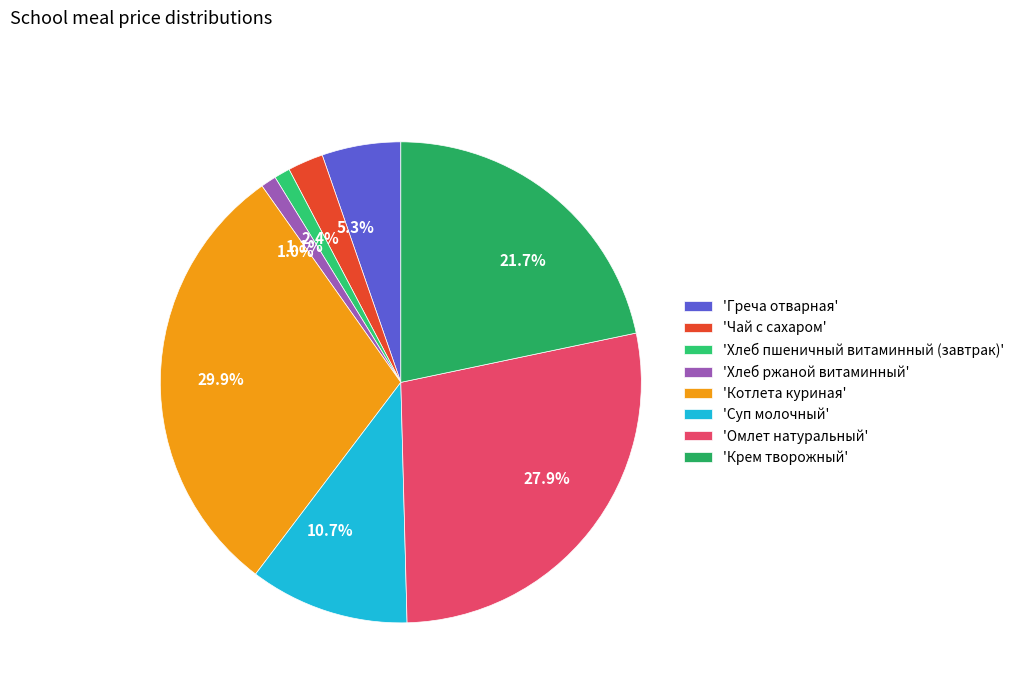

Between 29.9% and 10.7%, which is larger?

29.9%